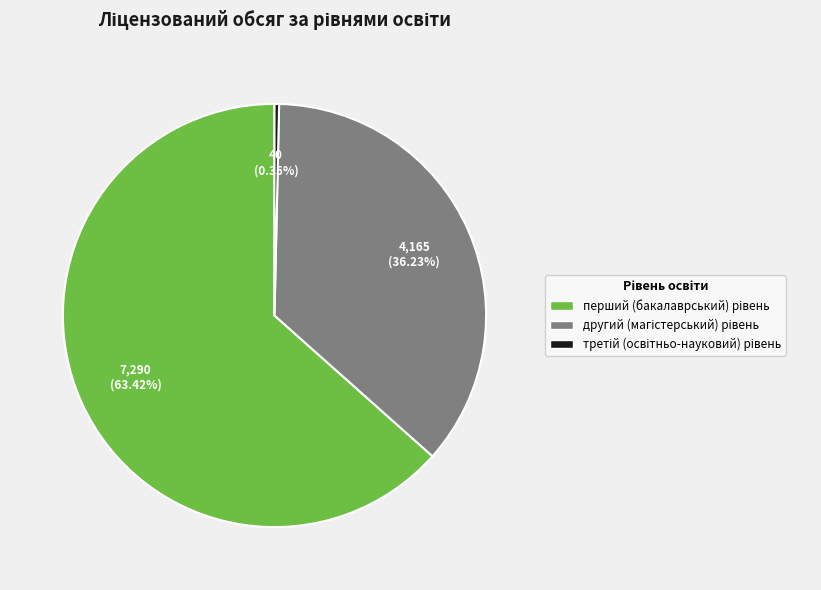

Is there any slice that represents more than half of the pie?

Yes